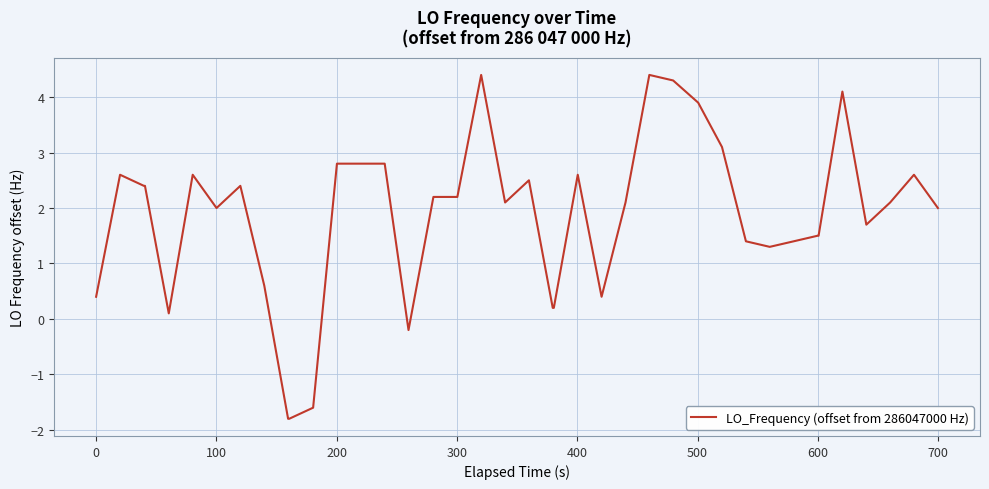

How many lines are shown in the chart?

1